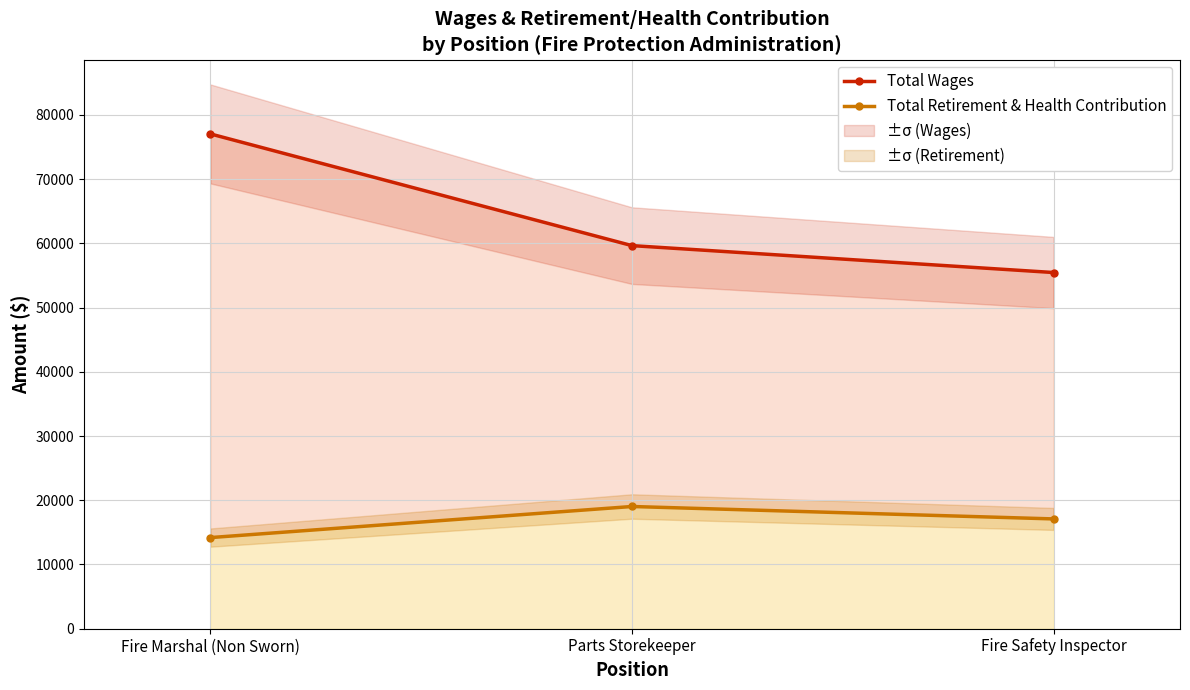

Reading right to left, extract all data points from this chart.

Total Wages: Fire Safety Inspector=55449	Parts Storekeeper=59638	Fire Marshal (Non Sworn)=77027
Total Retirement & Health Contribution: Fire Safety Inspector=17093	Parts Storekeeper=19027	Fire Marshal (Non Sworn)=14187